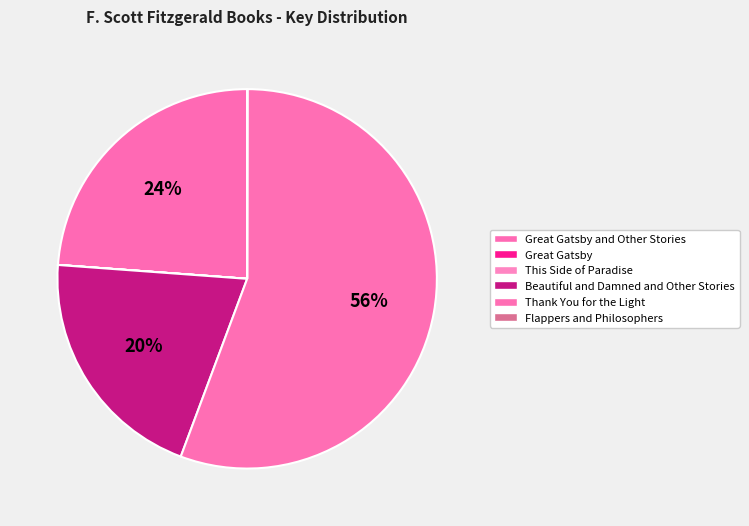

To the nearest percent, what is the combined percentage of Thank You for the Light and Flappers and Philosophers?

56%